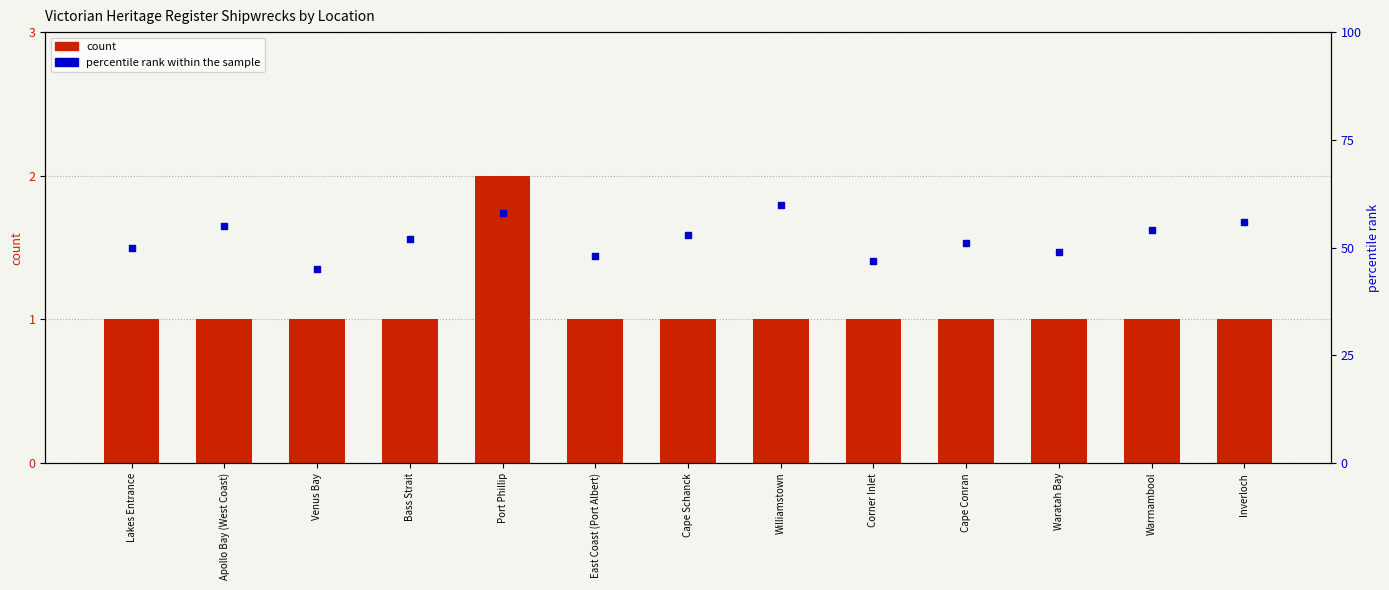

At how many categories does at least one series exceed 47?

11